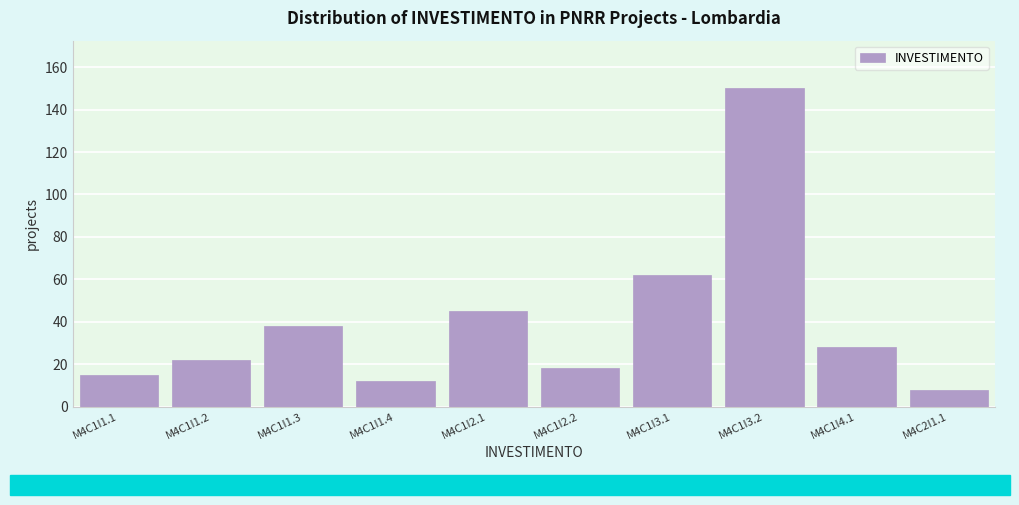

Reading left to right, transcribe all the data shown in this chart.

M4C1I1.1=15	M4C1I1.2=22	M4C1I1.3=38	M4C1I1.4=12	M4C1I2.1=45	M4C1I2.2=18	M4C1I3.1=62	M4C1I3.2=150	M4C1I4.1=28	M4C2I1.1=8